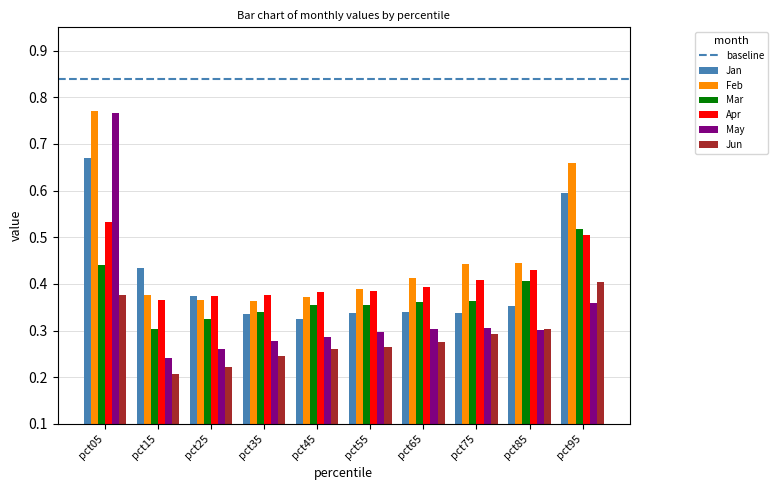

Which series has the widest spread of values?

May